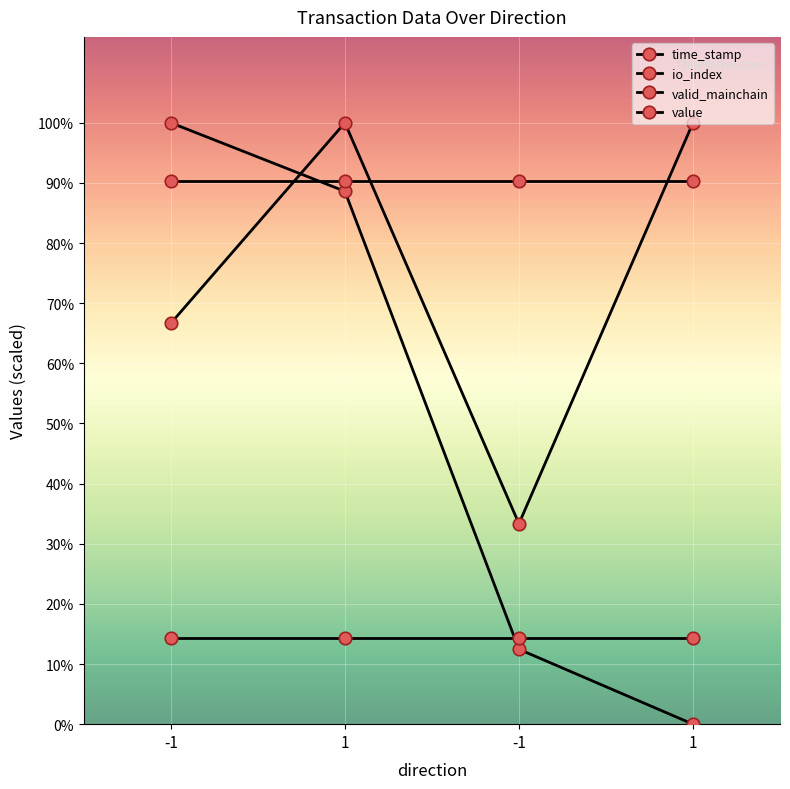

Is this an area chart (filled region under the line)?

No